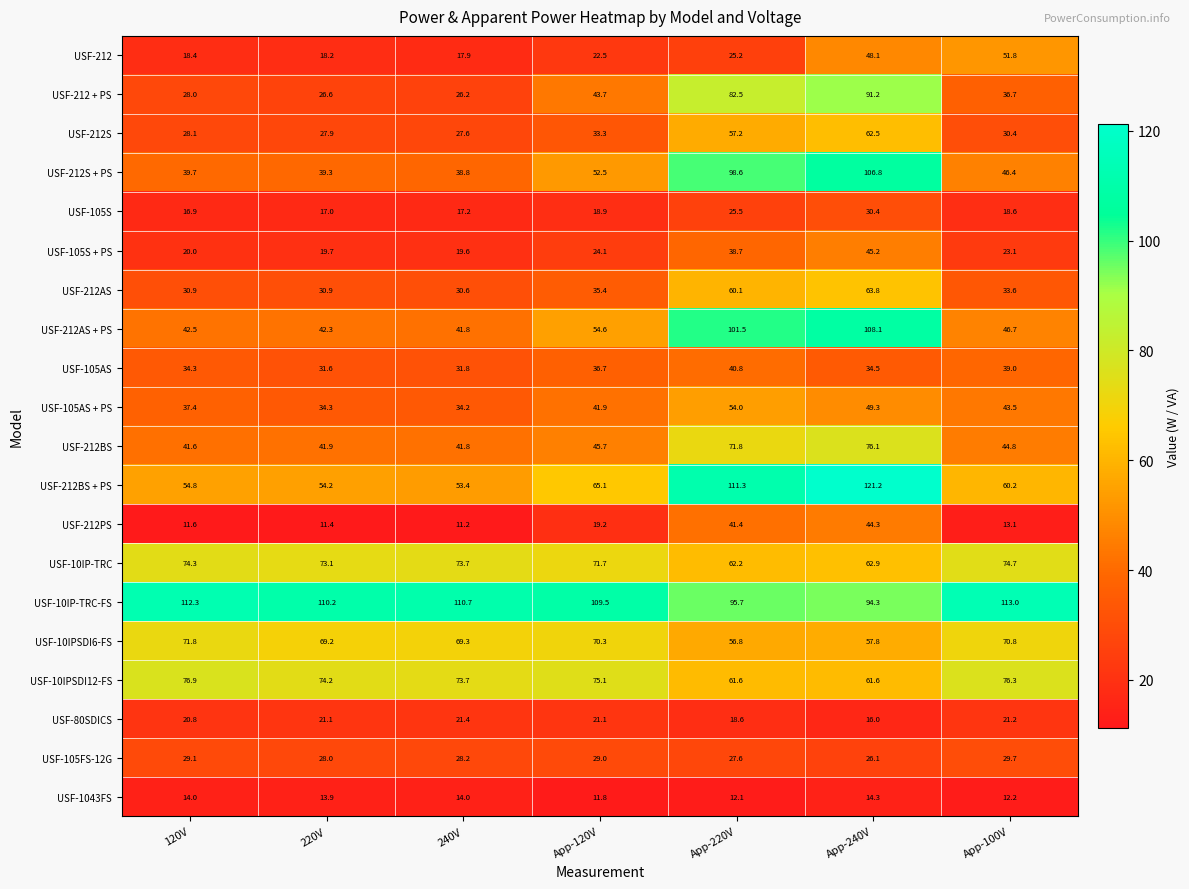

How many data points does each series have?

7